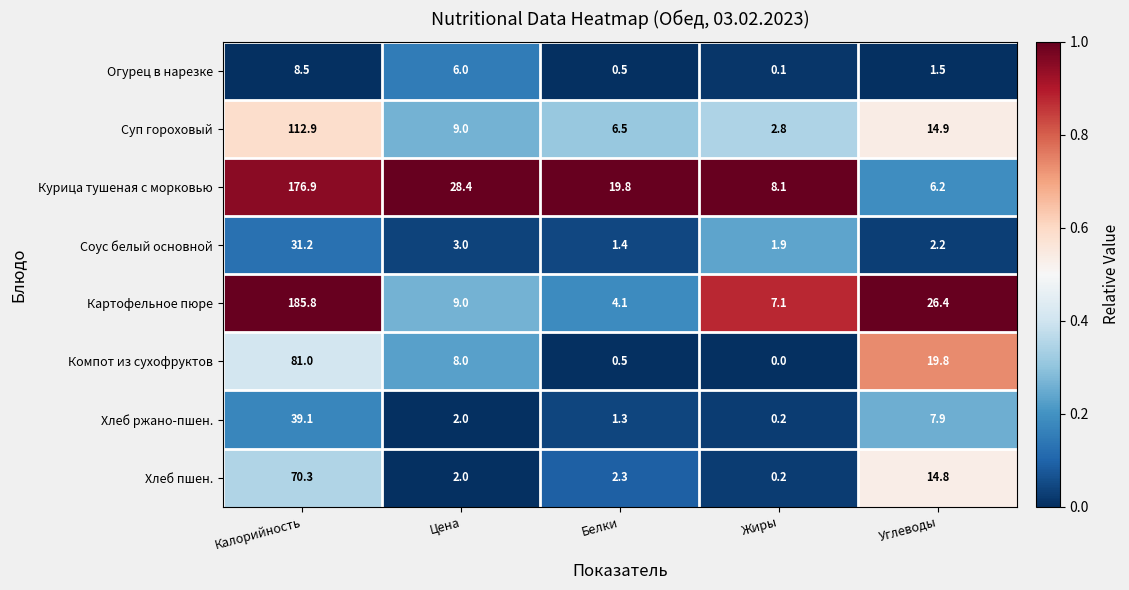

At which label does Суп гороховый first exceed 9?

Калорийность